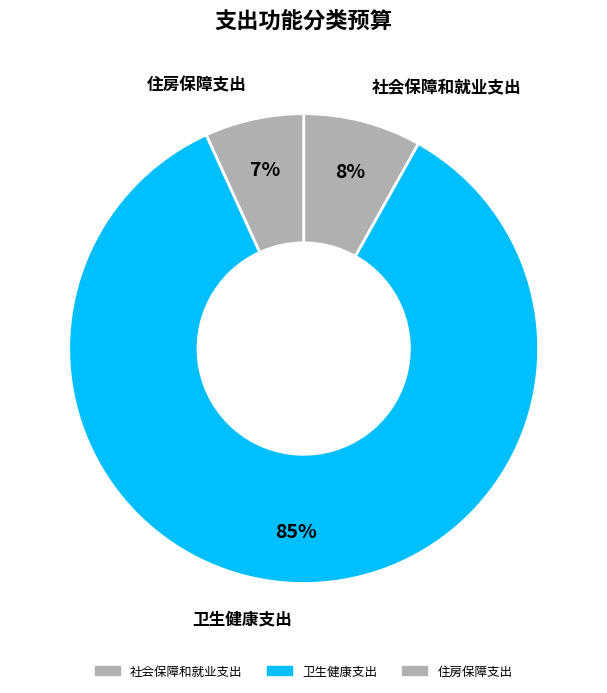

To the nearest percent, what percentage of the pie is 住房保障支出?

7%